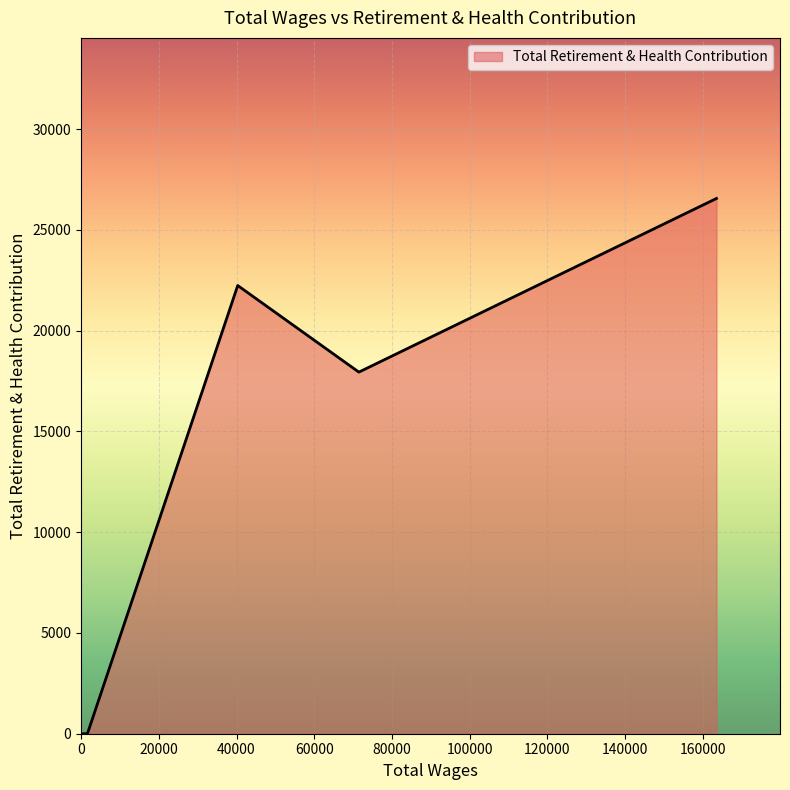

What is the sum of all values?

66728